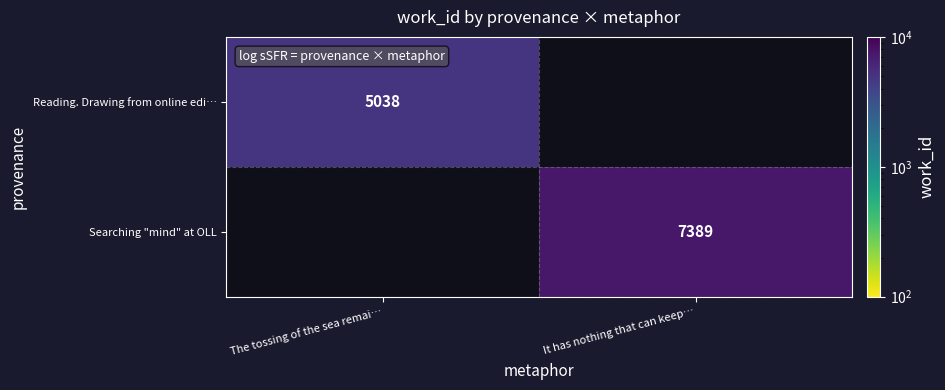

At how many categories does at least one series exceed 6172?

1